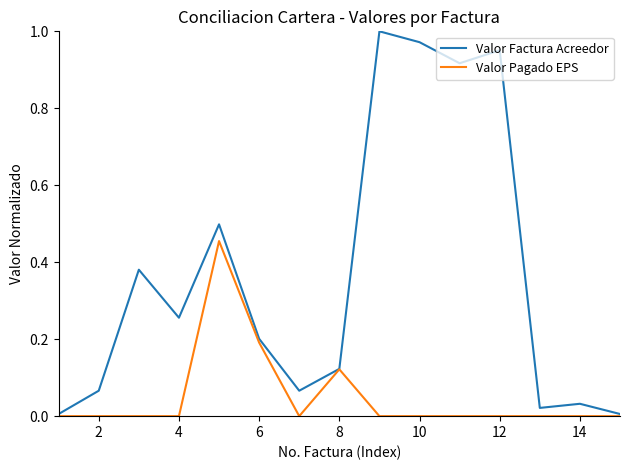

Rank the series by their maximum value, from highest to lowest.

Valor Factura Acreedor, Valor Pagado EPS